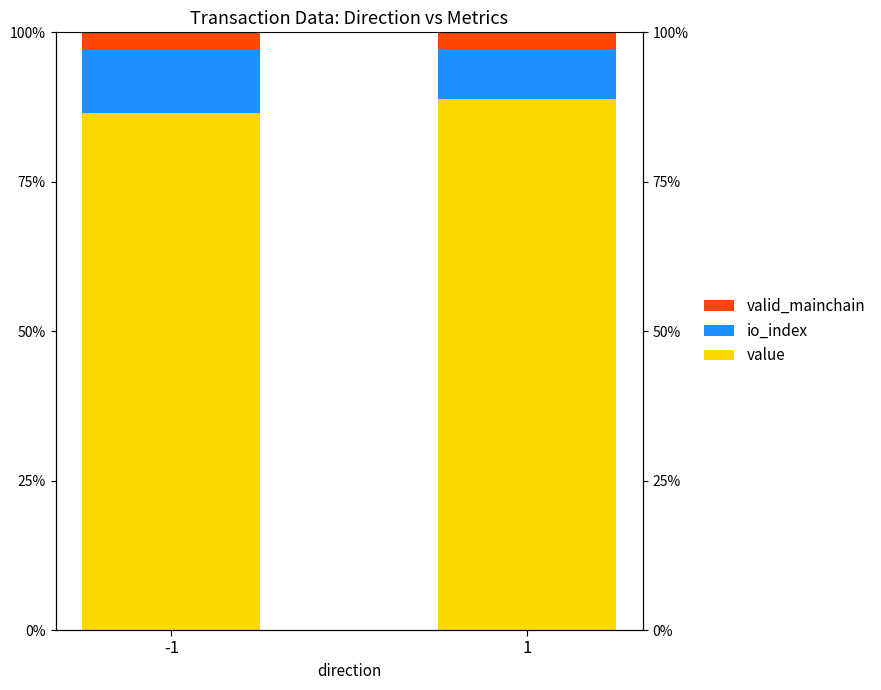

How many distinct data groups are displayed?

3